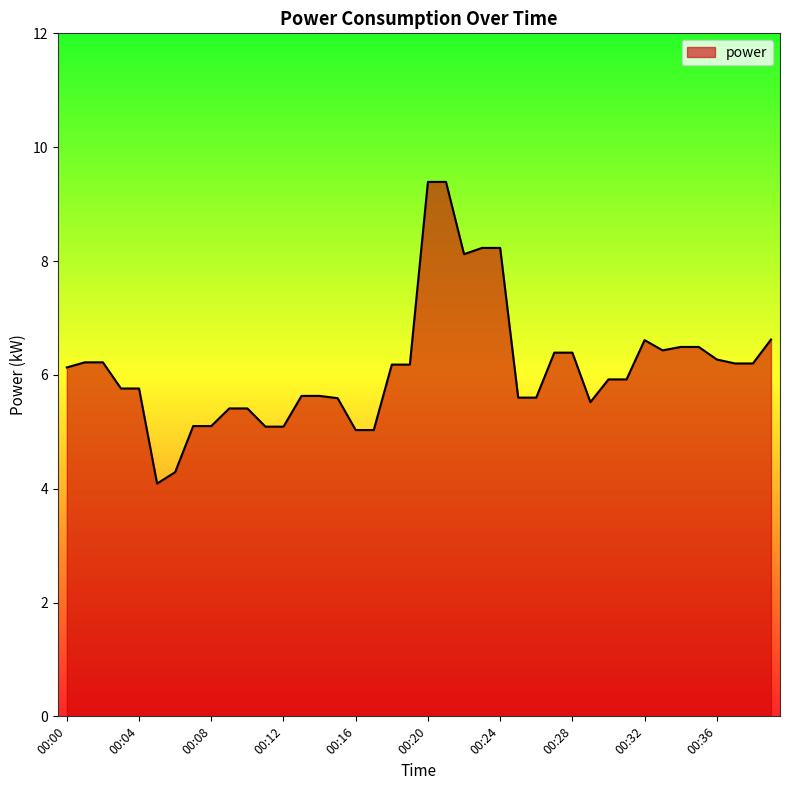

What is the smallest value displayed?

4.1